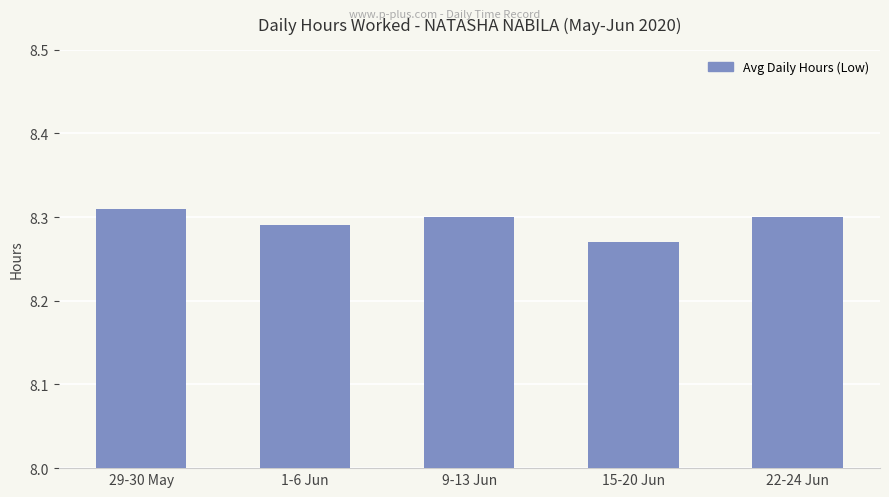

At which label is the value closest to 8?

15-20 Jun